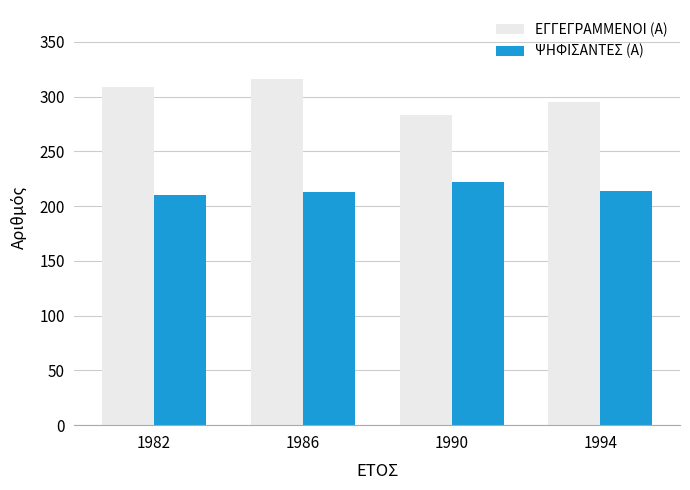

What is the approximate value of ΨΗΦΙΣΑΝΤΕΣ (Α) at 1990?

222